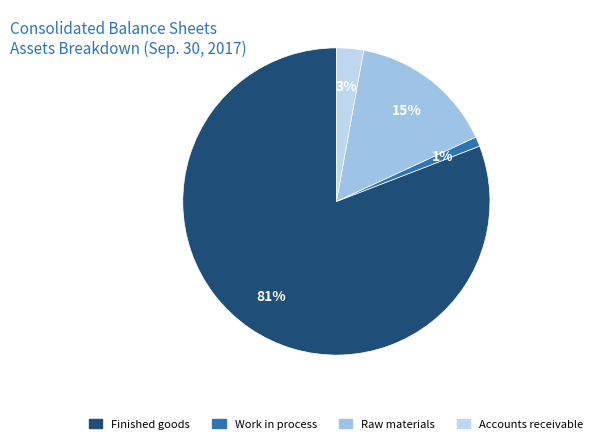

What percentage is the Accounts receivable slice, to the nearest percent?

3%